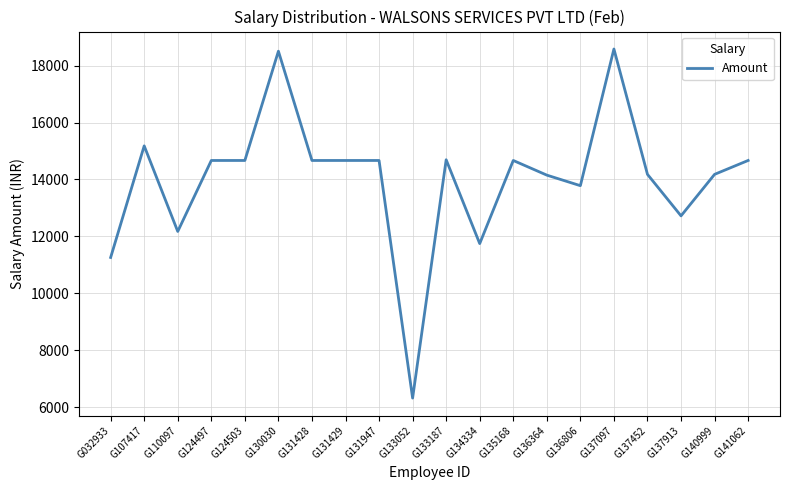

Which has a higher value, G110097 or G140999?

G140999